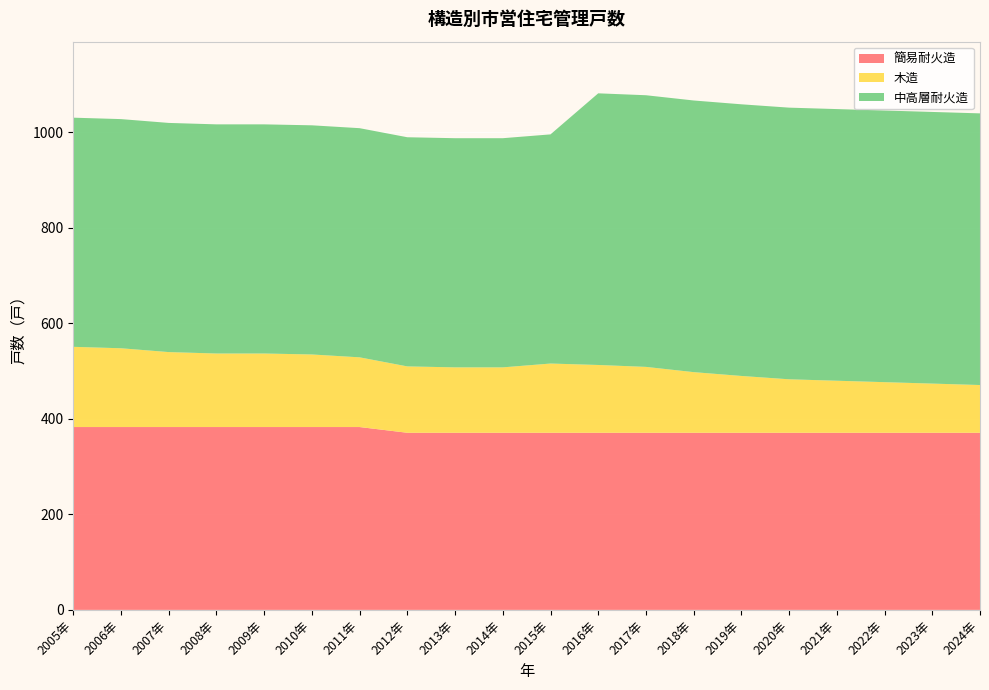

Reading left to right, list all the values displayed in this chart.

簡易耐火造: 383	383	383	383	383	383	383	371	371	371	371	371	371	371	371	371	371	371	371	371
木造: 168	165	157	154	154	152	146	139	137	137	145	142	138	127	119	112	109	106	103	100
中高層耐火造: 480	480	480	480	480	480	480	480	480	480	480	569	569	569	569	569	569	569	569	569